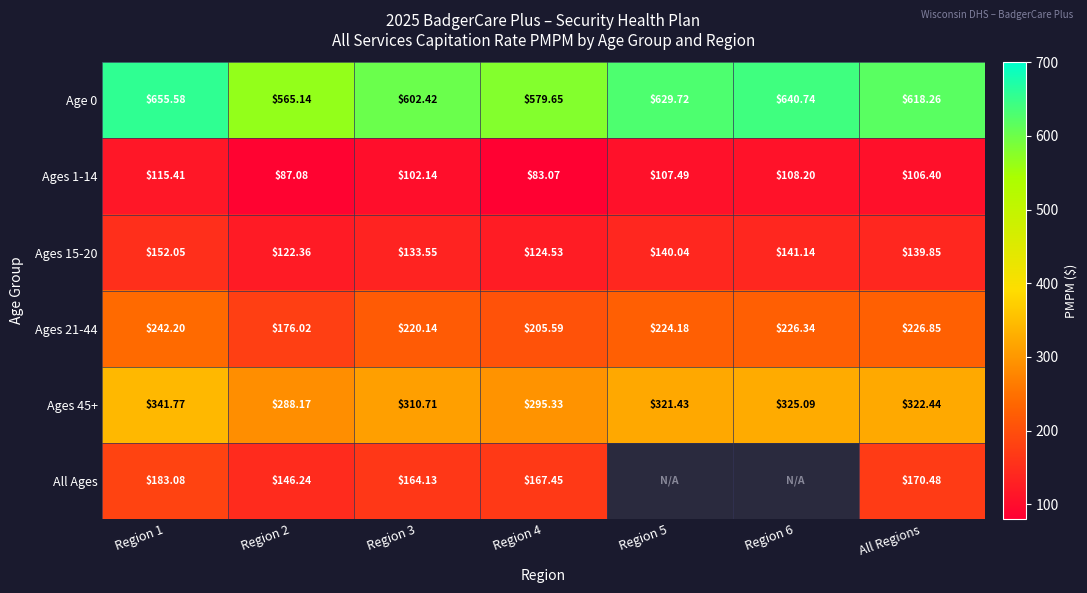

What is the average value of the Ages 45+ series?

315.0